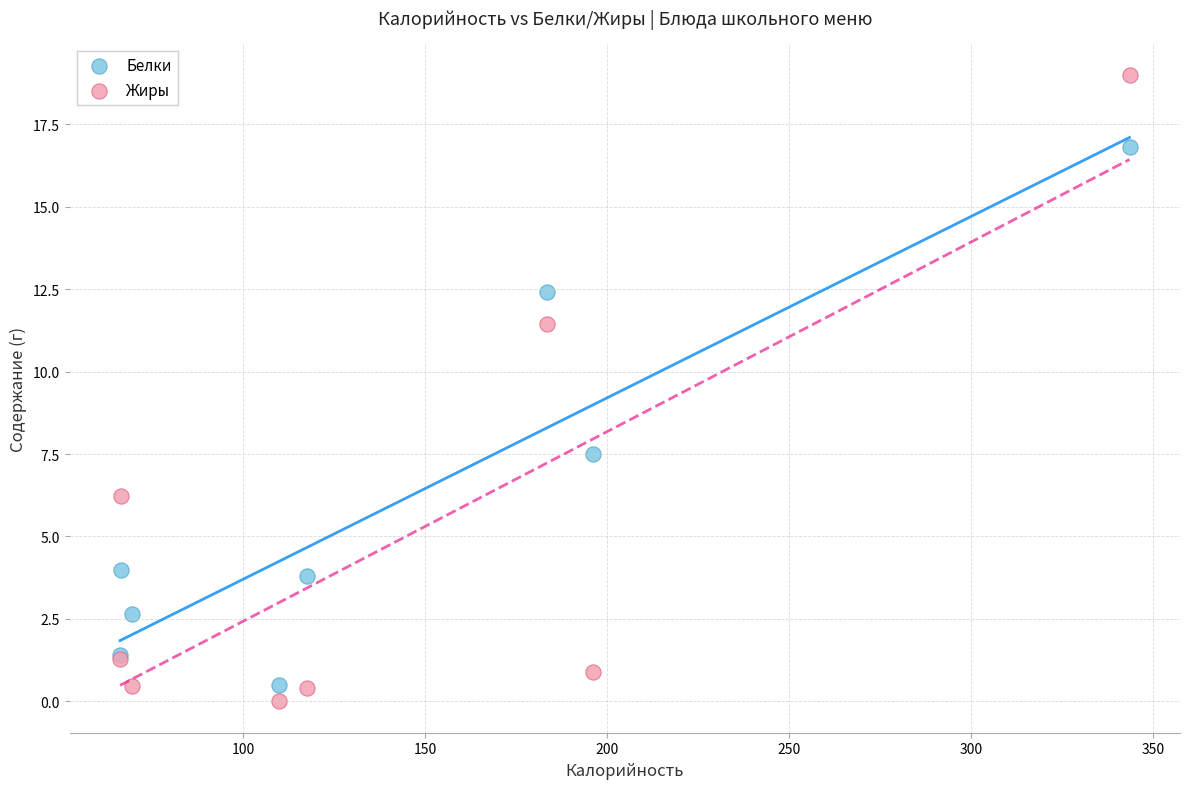

Across all series, what Y value is closest to 9?

7.5